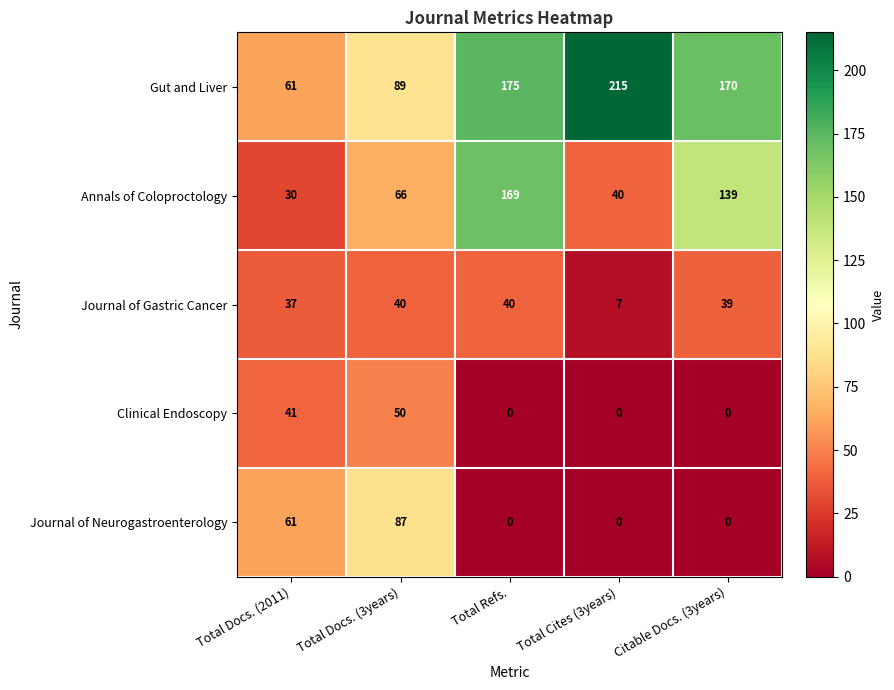

What is the sum of the Clinical Endoscopy values at Total Cites (3years) and Total Docs. (3years)?

50